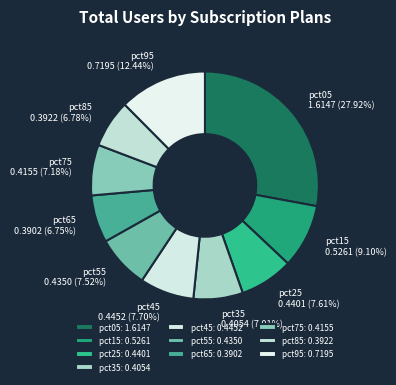

To the nearest percent, what is the difference between the pct05 and pct85 slice percentages?

21%